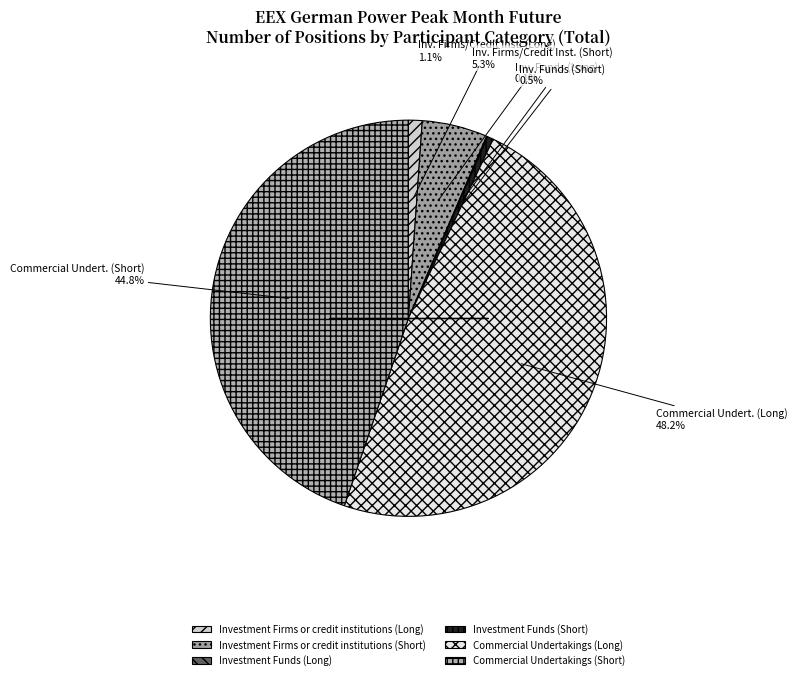

To the nearest percent, what is the difference between the Investment Firms or credit institutions (Short) and Commercial Undertakings (Short) slice percentages?

39%